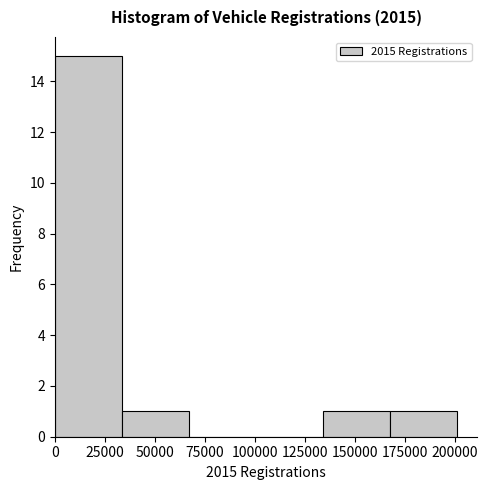

Reading left to right, transcribe this chart: for each bar, give the range it covers on the x-axis and its height. Neither the bar edges nor the heights are printed on the chart, so give them approximately, as read against the axes.

0 to 35000: 15
35000 to 65000: 1
65000 to 100000: 0
100000 to 135000: 0
135000 to 170000: 1
170000 to 200000: 1